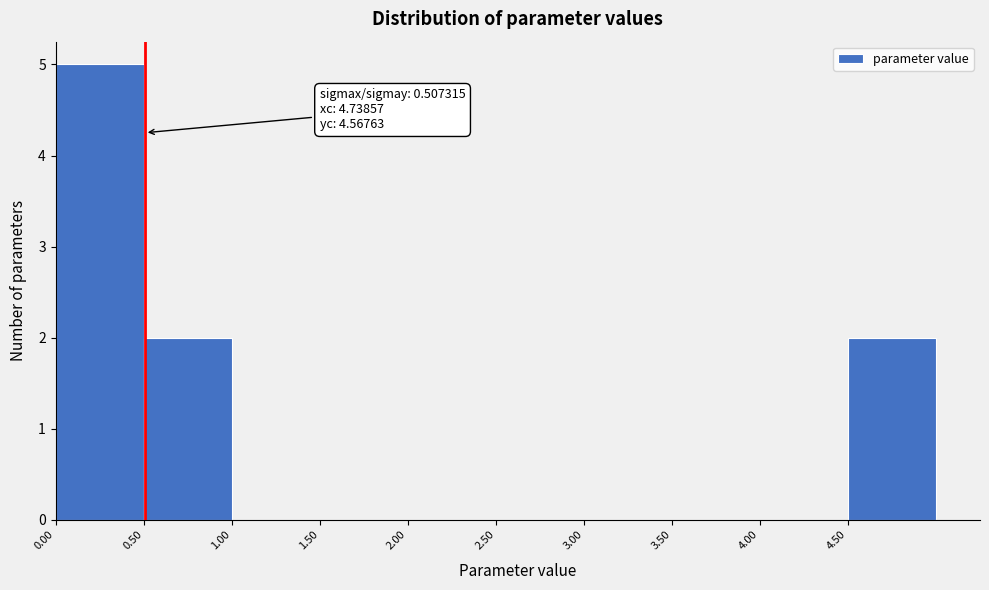

Over which range of the x-axis is the bar tallest?

0.0 to 0.5